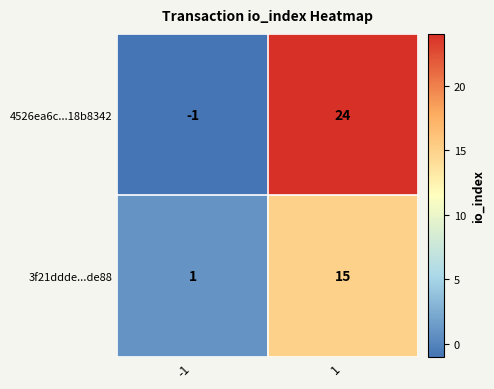

Reading left to right, transcribe all the data shown in this chart.

4526ea6c...18b8342: -1=-1	1=24
3f21ddde...de88: -1=1	1=15